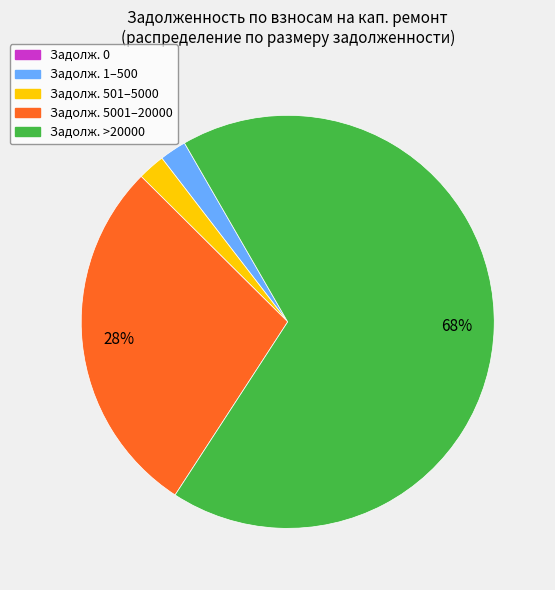

To the nearest percent, what is the average slice percentage?

20%